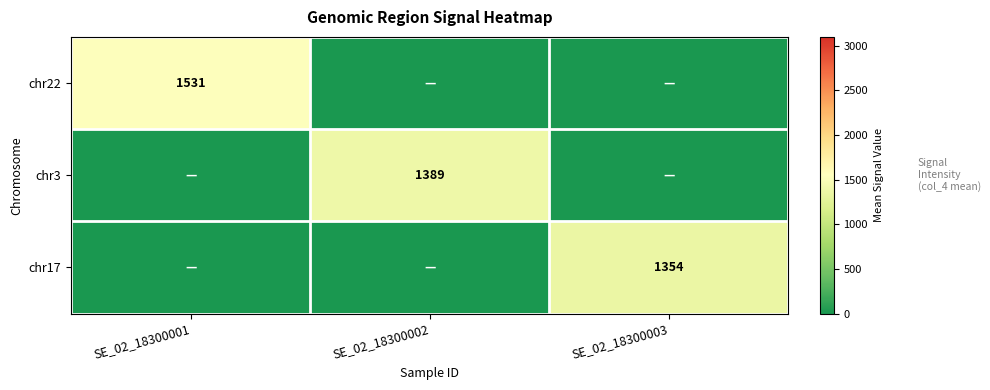

True or false: chr17 has a value of 429.5 at SE_02_18300003.

False